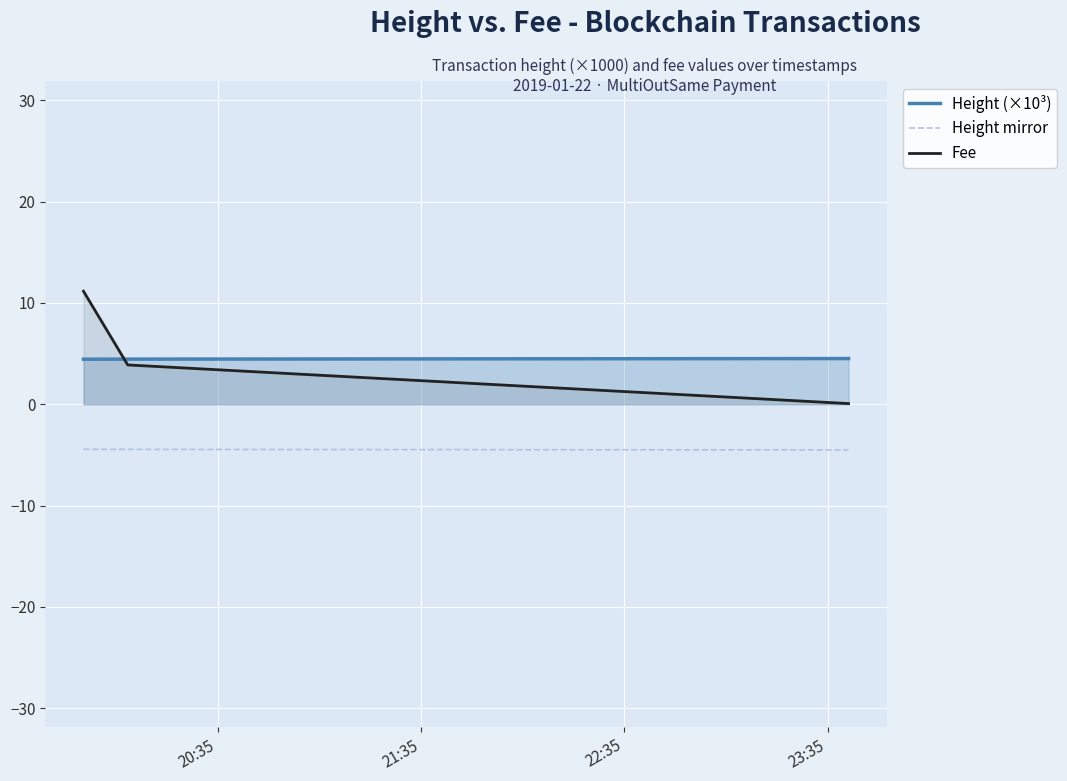

Which series has the largest range (max minus min)?

Fee